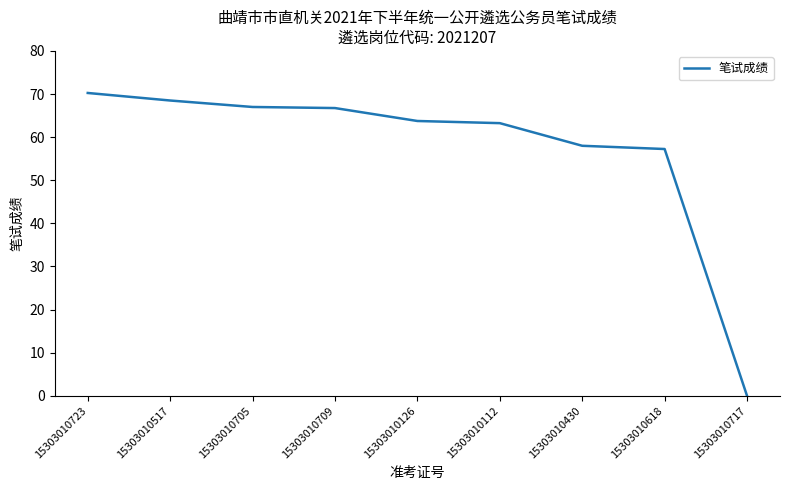

What is the difference between the values at 15303010709 and 15303010618?

9.5